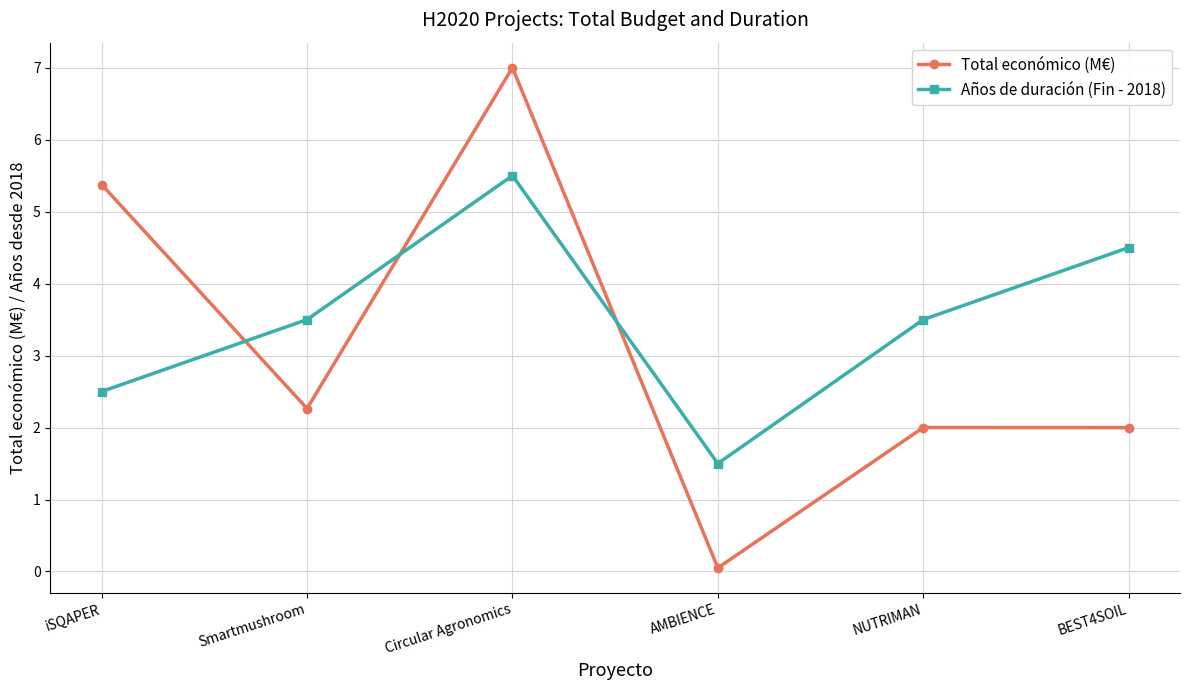

Which series ends up on top after the final intersection of Total económico (M€) and Años de duración (Fin - 2018)?

Años de duración (Fin - 2018)